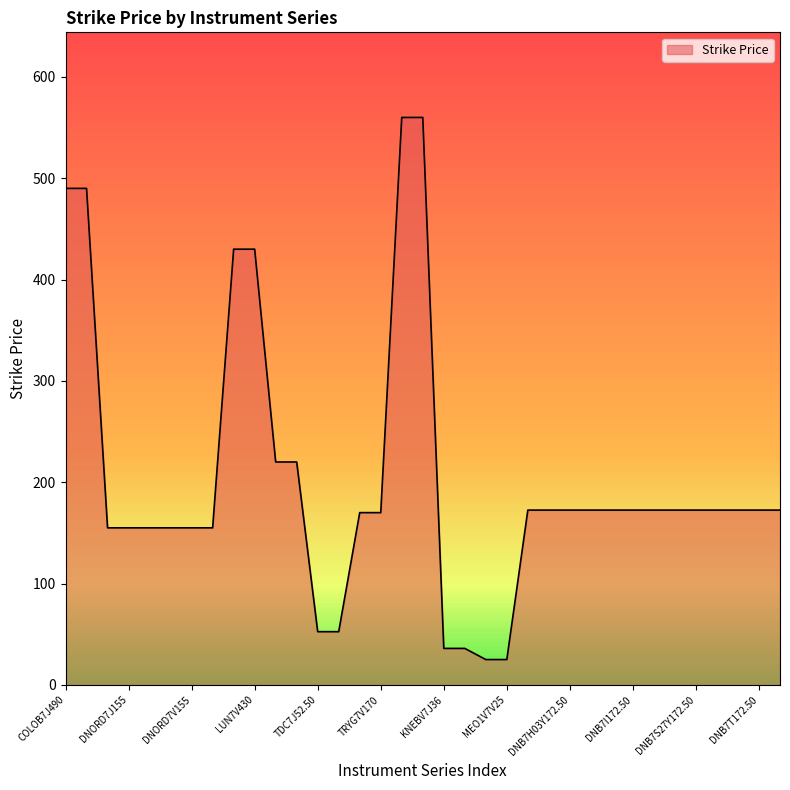

What is the maximum value shown in the chart?

560.0